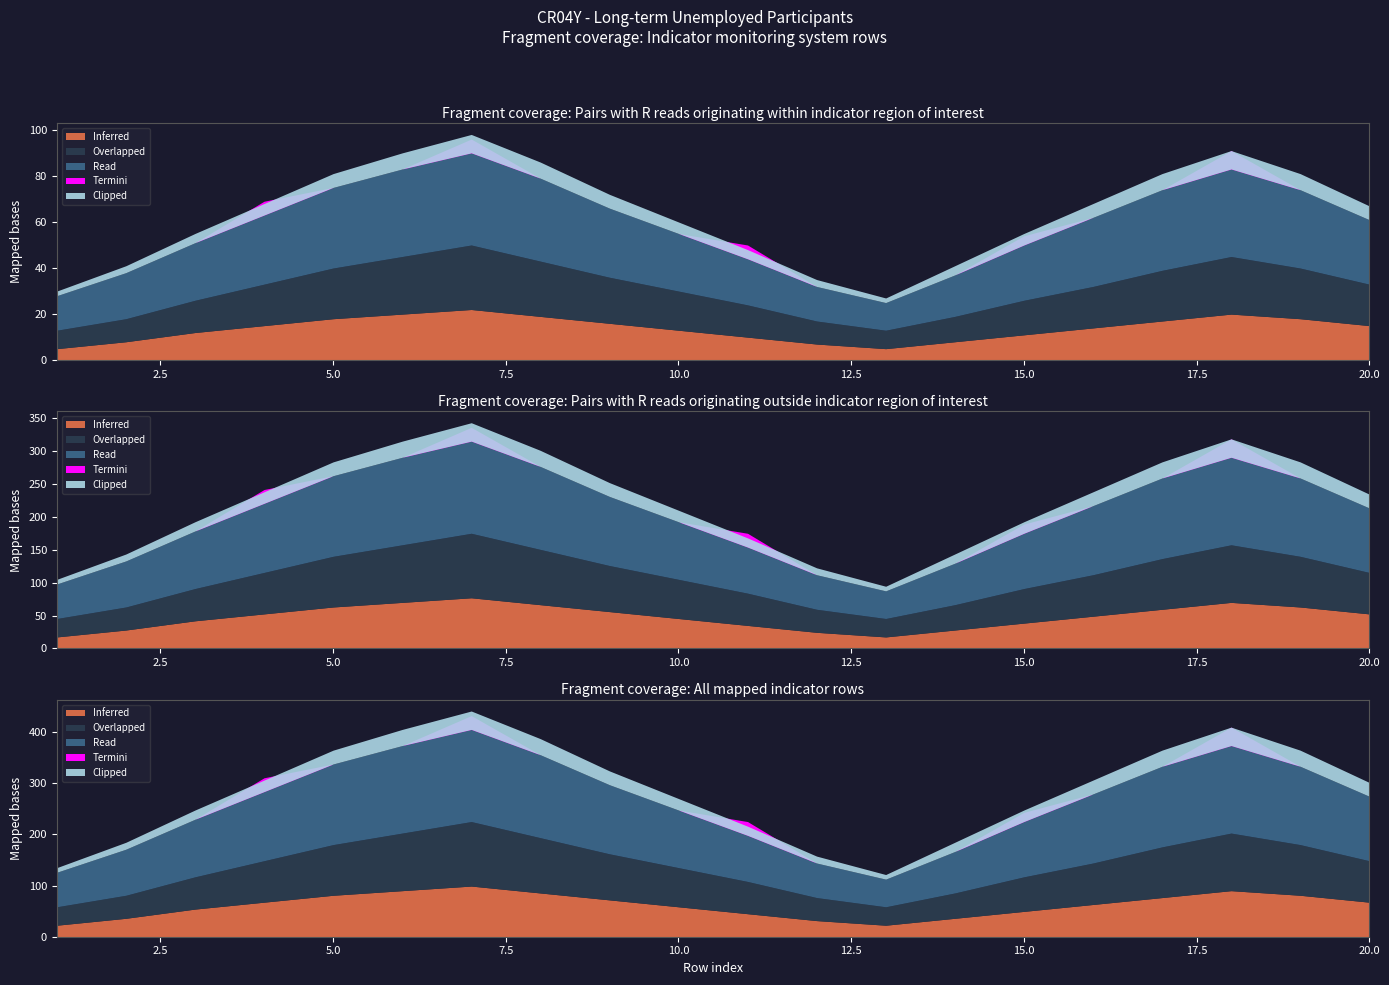

Rank the categories by Inferred value from highest to lowest.

7, 6, 18, 8, 5, 19, 17, 9, 4, 20, 16, 10, 3, 15, 11, 2, 14, 12, 1, 13